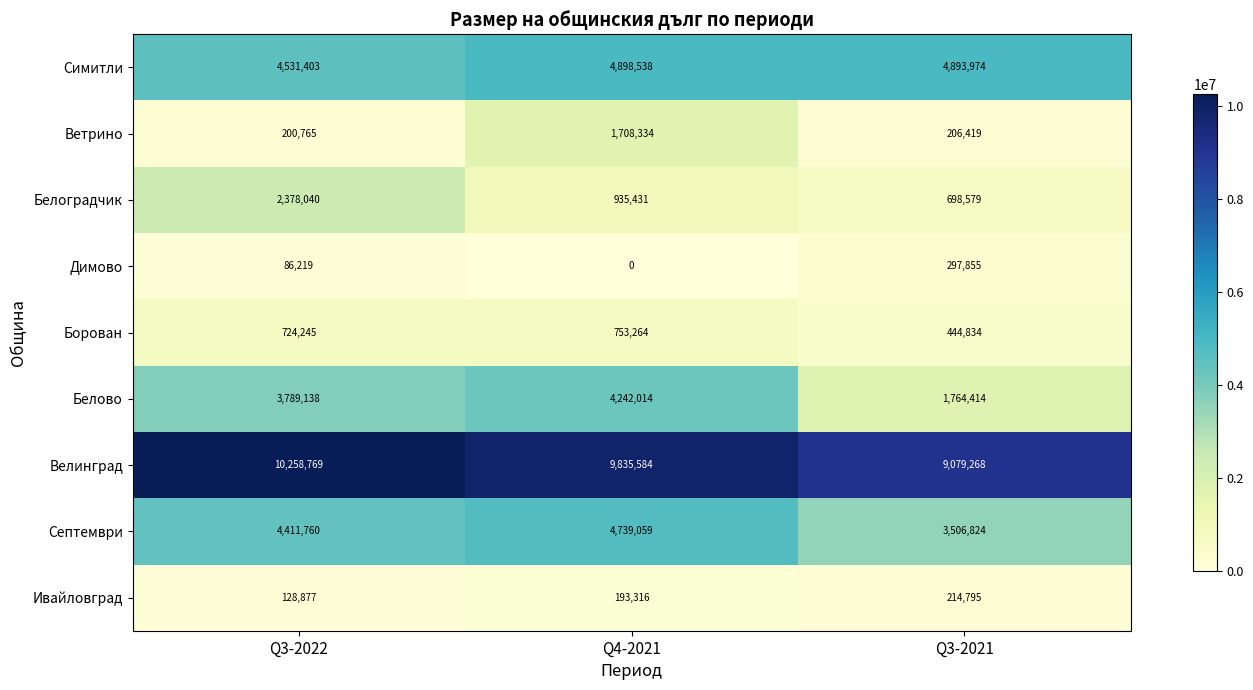

Reading right to left, extract all data points from this chart.

Симитли: 4893974	4898538	4531403
Ветрино: 206419	1708334	200765
Белоградчик: 698579	935431	2378040
Димово: 297855	0	86219
Борован: 444834	753264	724245
Белово: 1764414	4242014	3789138
Велинград: 9079268	9835584	10258769
Септември: 3506824	4739059	4411760
Ивайловград: 214795	193316	128877